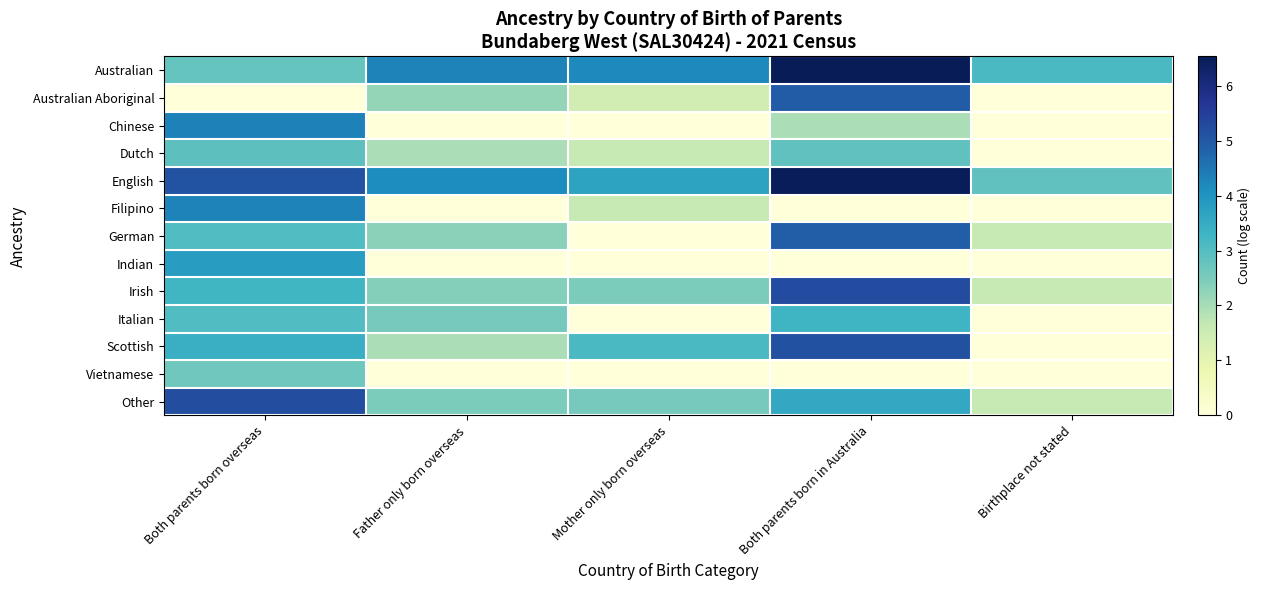

Reading right to left, list all the values displayed in this chart.

Australian: Birthplace not stated=3.1	Both parents born in Australia=6.5	Mother only born overseas=4.2	Father only born overseas=4.3	Both parents born overseas=2.8
Australian Aboriginal: Birthplace not stated=0.0	Both parents born in Australia=4.9	Mother only born overseas=1.4	Father only born overseas=2.2	Both parents born overseas=0.0
Chinese: Birthplace not stated=0.0	Both parents born in Australia=1.9	Mother only born overseas=0.0	Father only born overseas=0.0	Both parents born overseas=4.3
Dutch: Birthplace not stated=0.0	Both parents born in Australia=2.8	Mother only born overseas=1.6	Father only born overseas=1.9	Both parents born overseas=2.9
English: Birthplace not stated=2.8	Both parents born in Australia=6.5	Mother only born overseas=3.7	Father only born overseas=4.1	Both parents born overseas=5.1
Filipino: Birthplace not stated=0.0	Both parents born in Australia=0.0	Mother only born overseas=1.6	Father only born overseas=0.0	Both parents born overseas=4.3
German: Birthplace not stated=1.6	Both parents born in Australia=4.9	Mother only born overseas=0.0	Father only born overseas=2.3	Both parents born overseas=3.0
Indian: Birthplace not stated=0.0	Both parents born in Australia=0.0	Mother only born overseas=0.0	Father only born overseas=0.0	Both parents born overseas=3.8
Irish: Birthplace not stated=1.6	Both parents born in Australia=5.2	Mother only born overseas=2.5	Father only born overseas=2.4	Both parents born overseas=3.3
Italian: Birthplace not stated=0.0	Both parents born in Australia=3.3	Mother only born overseas=0.0	Father only born overseas=2.6	Both parents born overseas=3.0
Scottish: Birthplace not stated=0.0	Both parents born in Australia=5.1	Mother only born overseas=3.1	Father only born overseas=1.9	Both parents born overseas=3.4
Vietnamese: Birthplace not stated=0.0	Both parents born in Australia=0.0	Mother only born overseas=0.0	Father only born overseas=0.0	Both parents born overseas=2.6
Other: Birthplace not stated=1.6	Both parents born in Australia=3.6	Mother only born overseas=2.6	Father only born overseas=2.5	Both parents born overseas=5.2